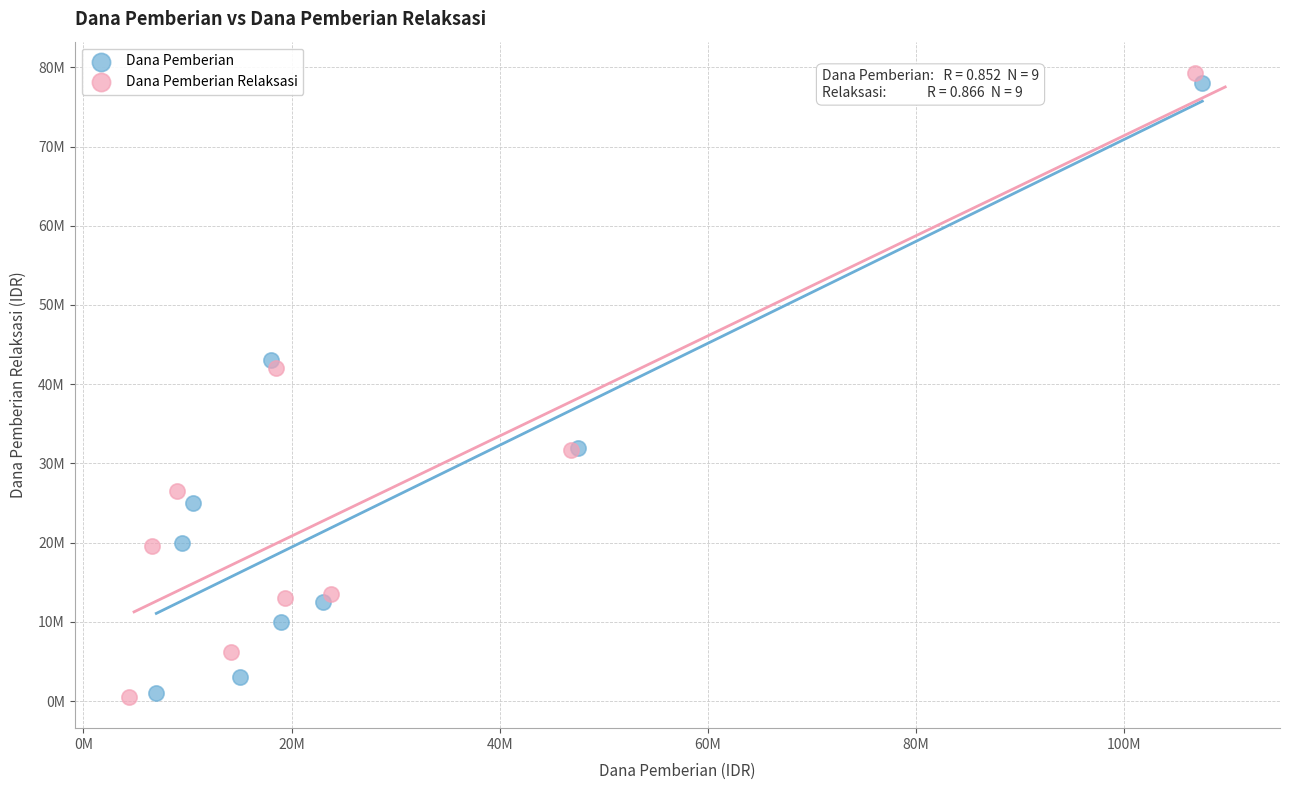

What are all the series names shown in the legend?

Dana Pemberian, Dana Pemberian Relaksasi